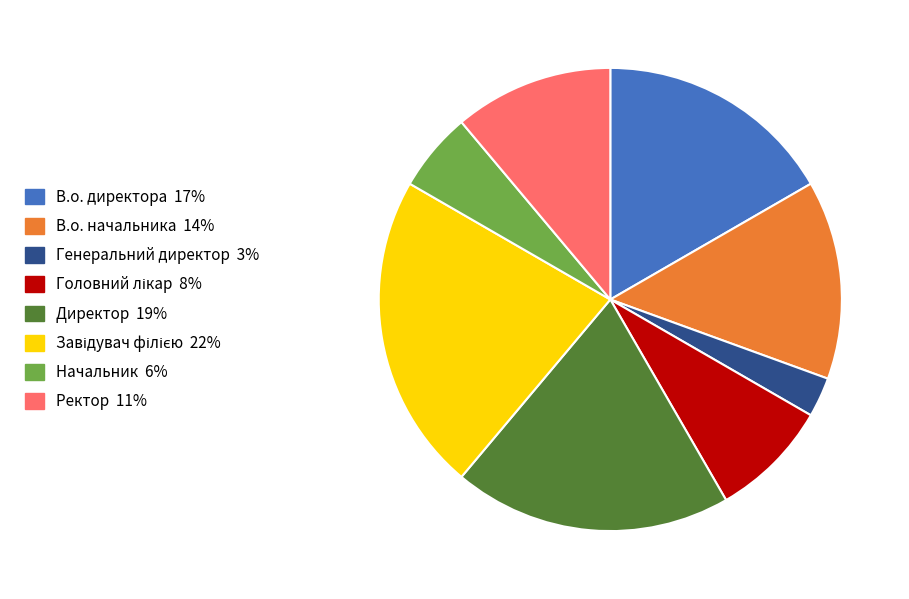

The Ректор slice represents 11% of the pie. True or false?

True